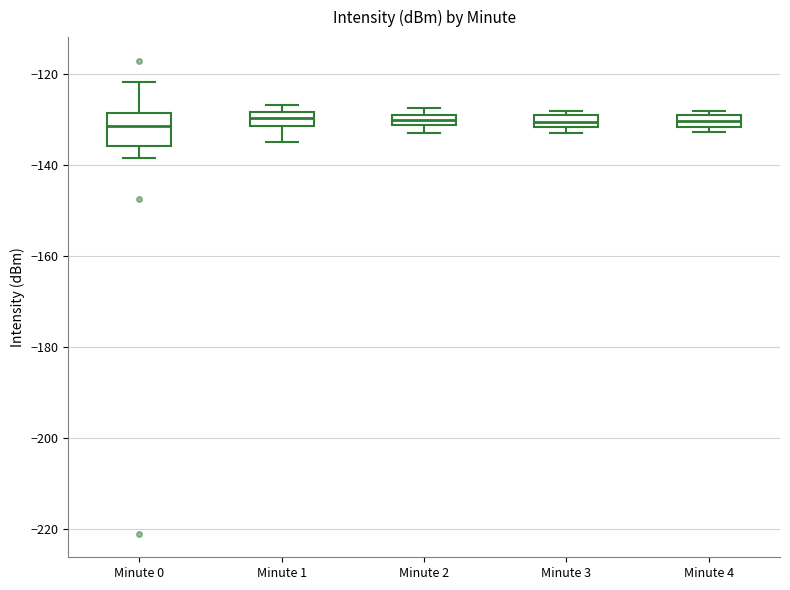

Where is the upper edge of the box for Minute 4 on the y-axis? The values are not printed on the chart, so give them approximately, as read against the axis.

-130